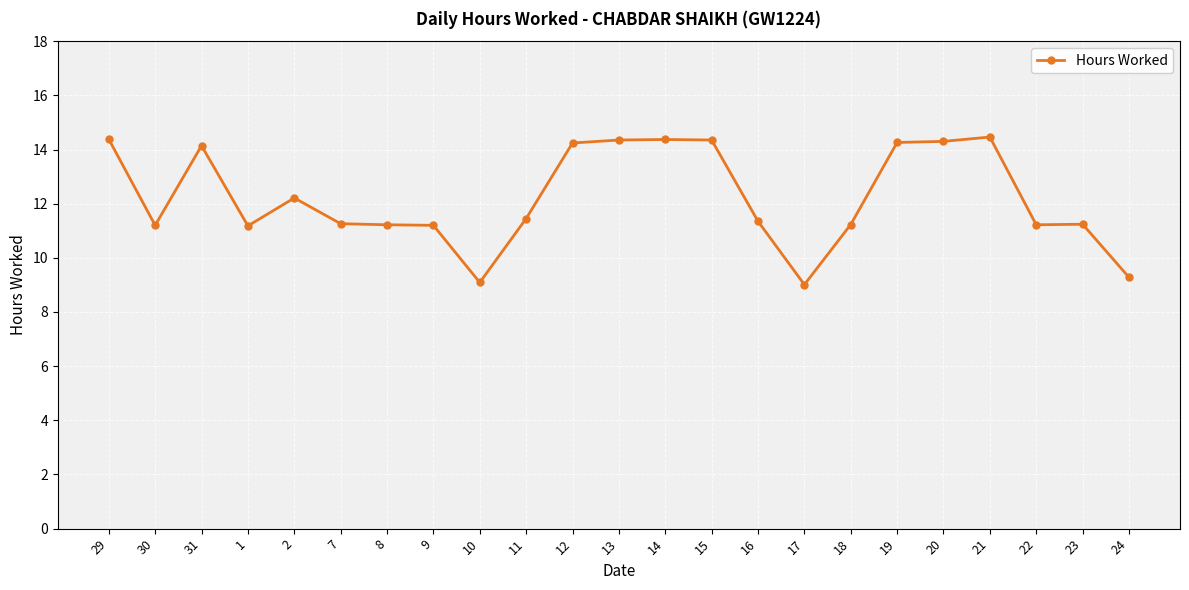

What is the maximum value shown in the chart?

14.5